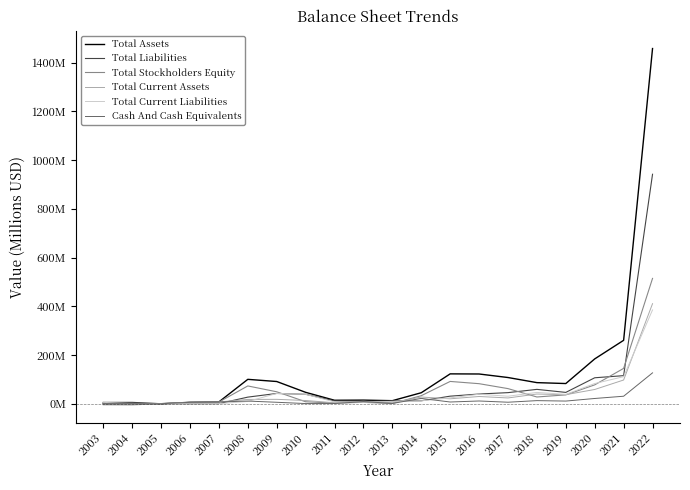

Where is the first local maximum for Total Stockholders Equity?

2008